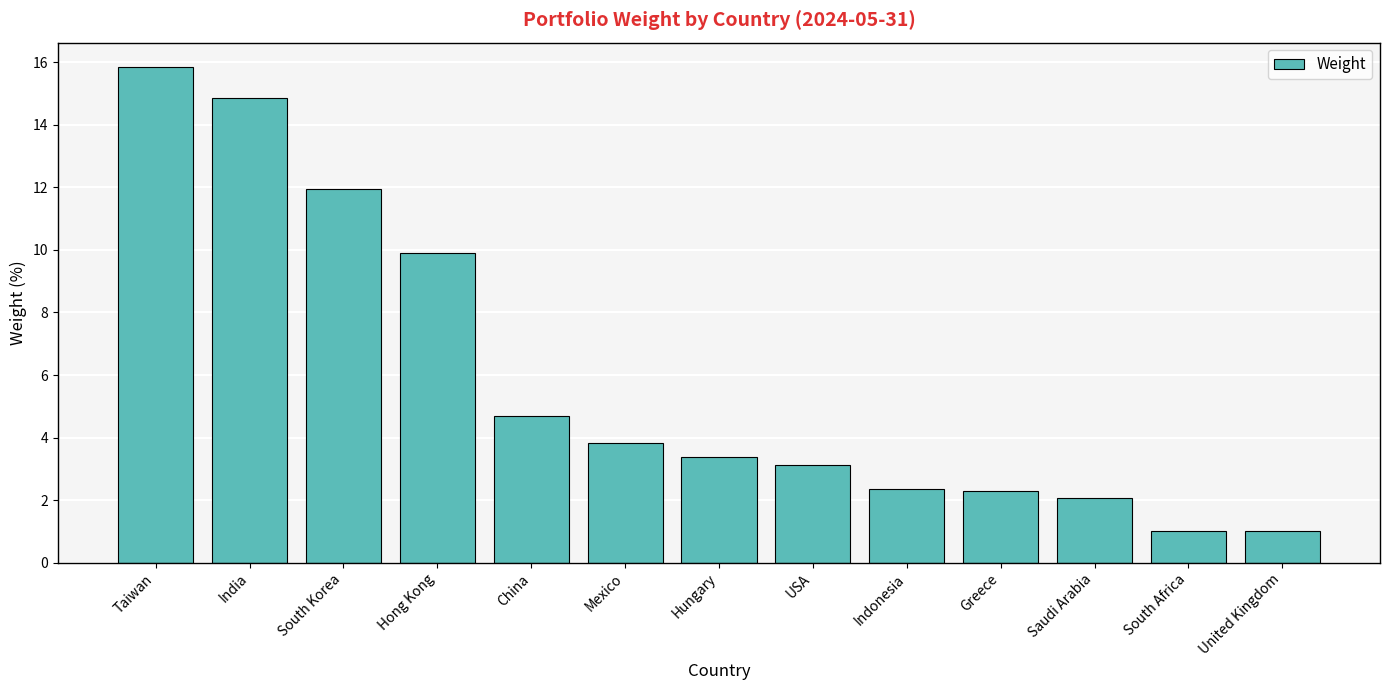

Between Hong Kong and USA, which is larger?

Hong Kong